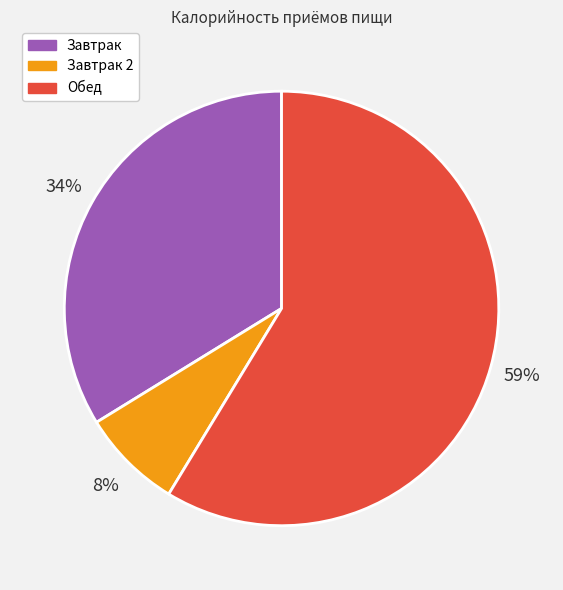

To the nearest percent, what is the average slice percentage?

33%